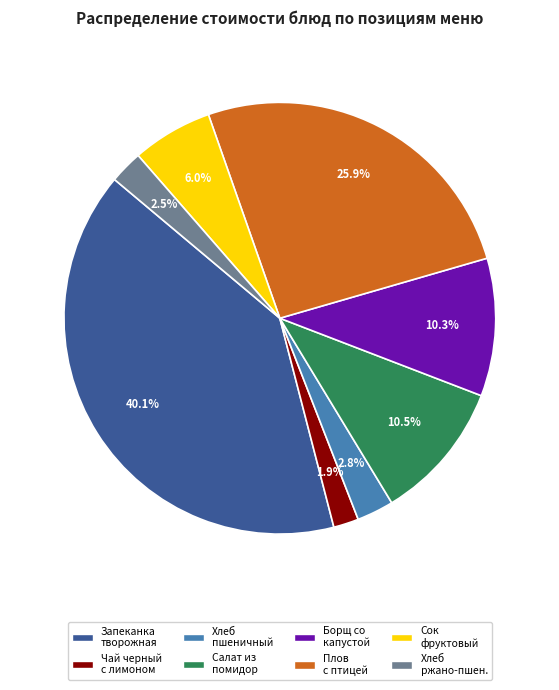

Is there any slice that represents more than half of the pie?

No